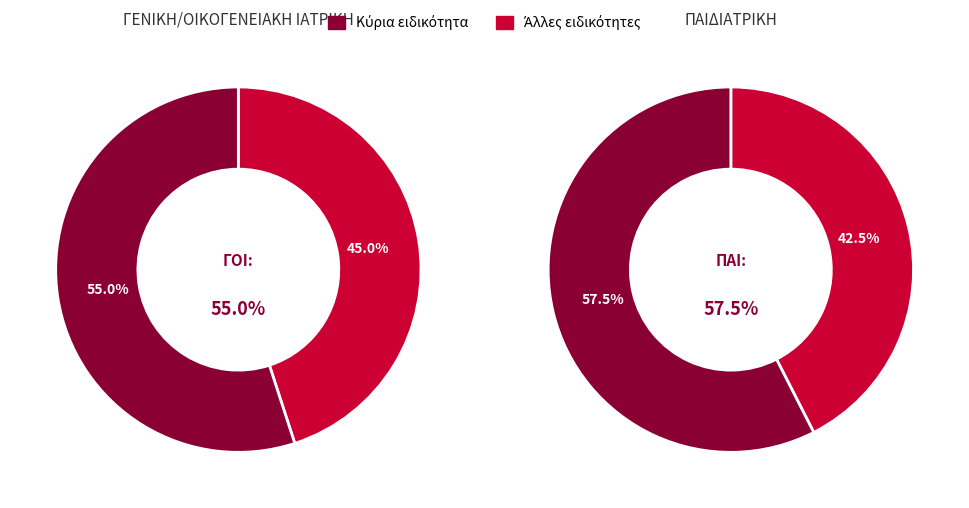

Is it true that ΠΑΙΔΙΑΤΡΙΚΗ is 42% of the pie?

True